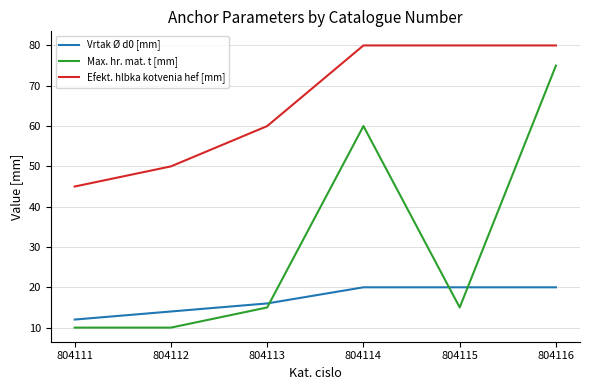

Reading left to right, extract all data points from this chart.

Vrtak Ø d0 [mm]: 12	14	16	20	20	20
Max. hr. mat. t [mm]: 10	10	15	60	15	75
Efekt. hlbka kotvenia hef [mm]: 45	50	60	80	80	80